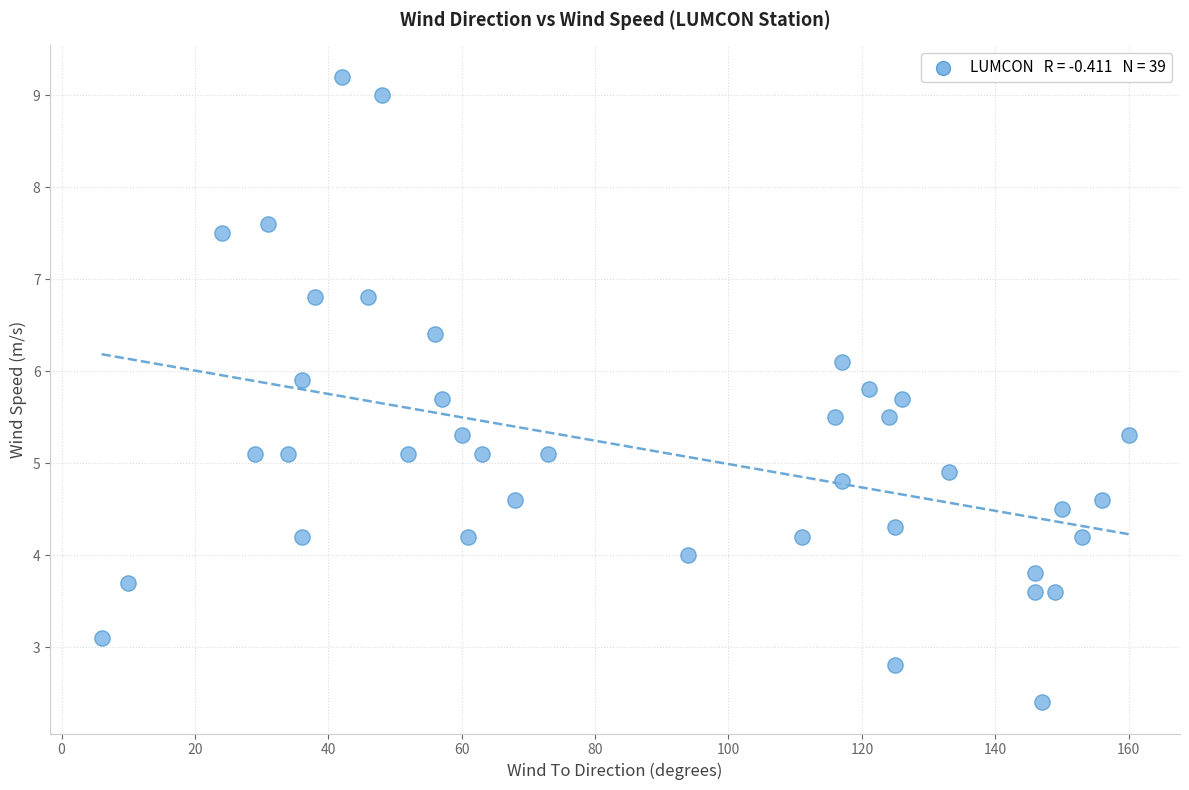

What is the range of Y values (max minus min)?

6.8